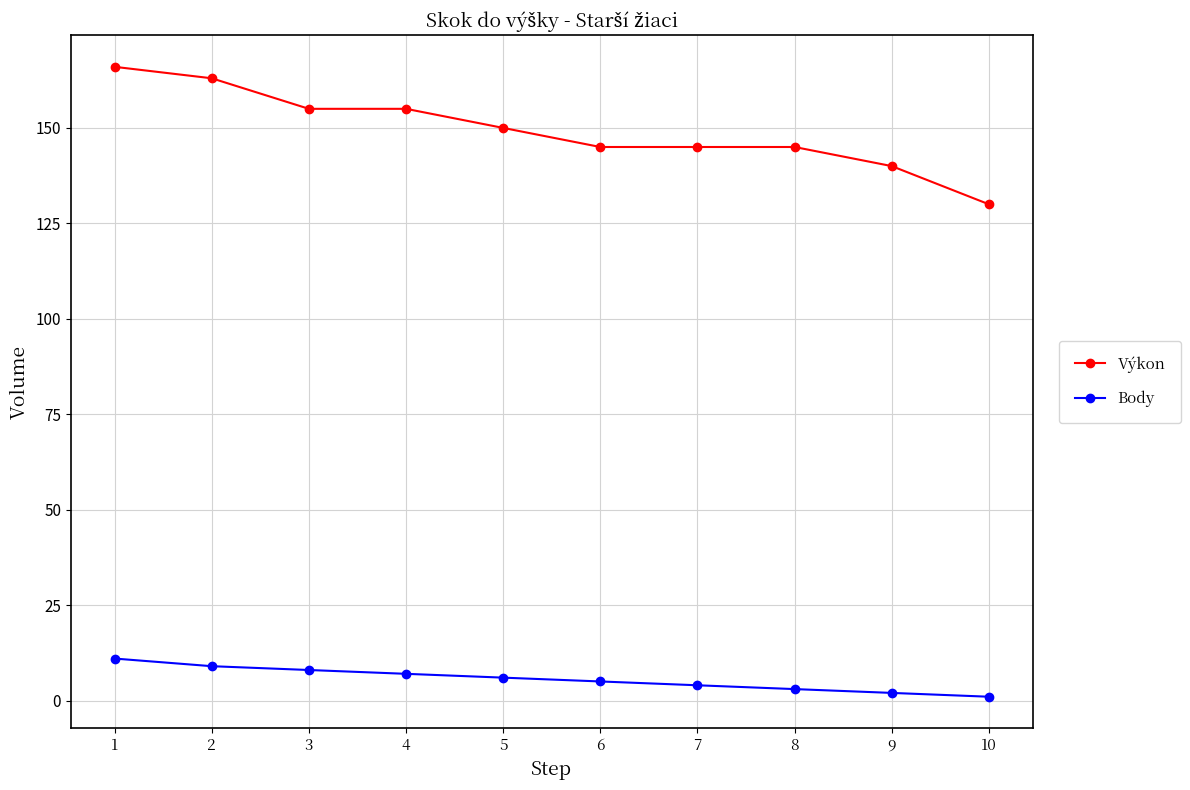

At how many categories does at least one series exceed 56?

10